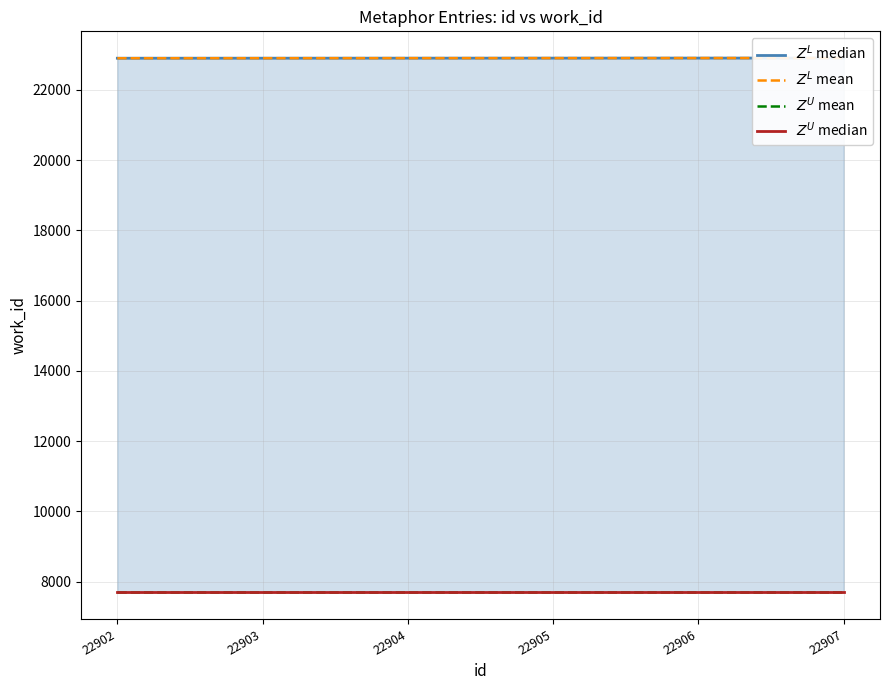

The $Z^U$ median series shows 11955 at 22906. True or false?

False